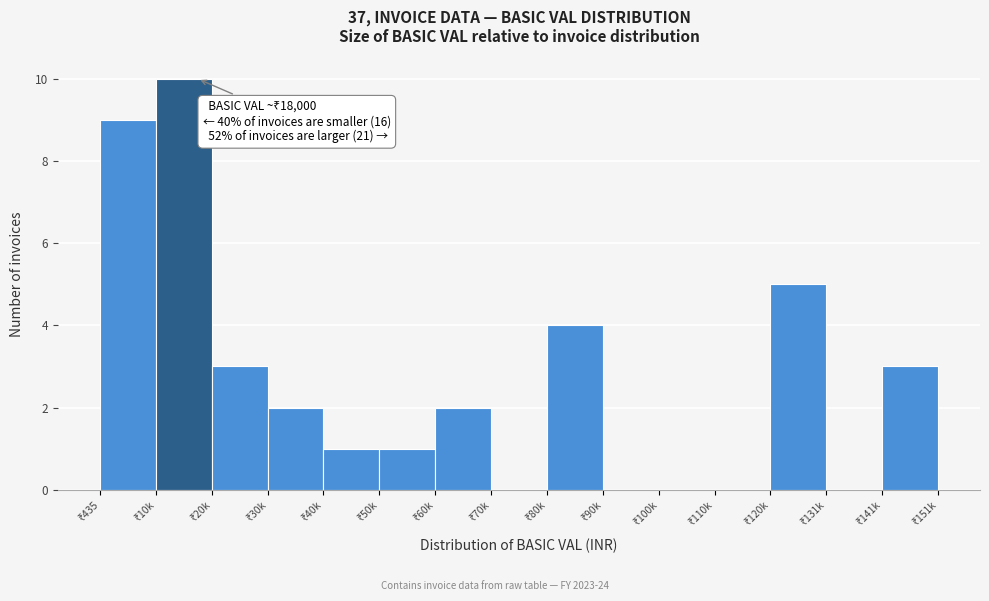

What is the greatest value displayed?

10